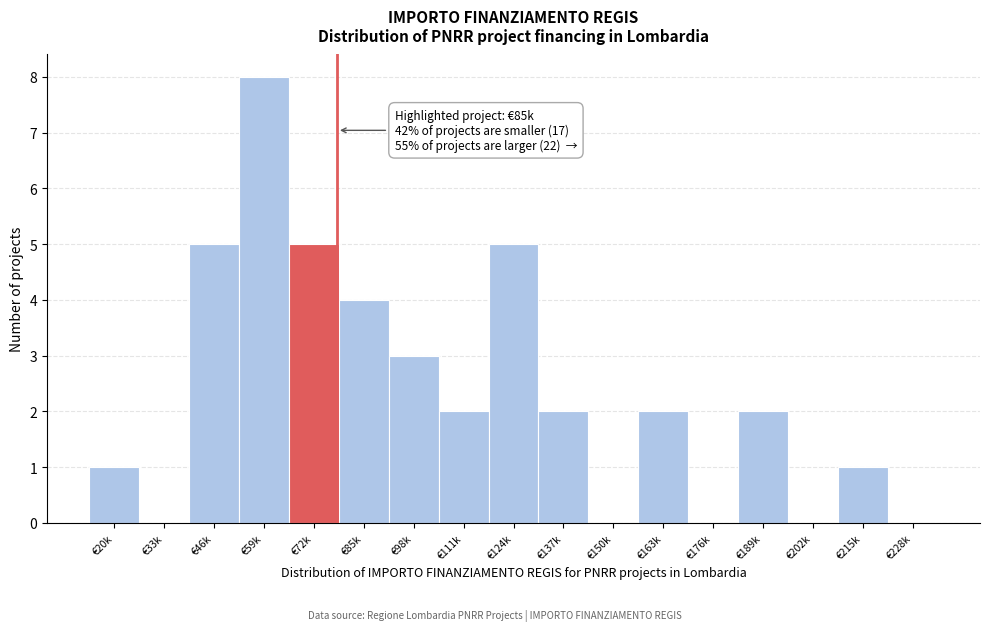

Reading right to left, what are all the values shown in this chart?

€228k=0	€215k=1	€202k=0	€189k=2	€176k=0	€163k=2	€150k=0	€137k=2	€124k=5	€111k=2	€98k=3	€85k=4	€72k=5	€59k=8	€46k=5	€33k=0	€20k=1